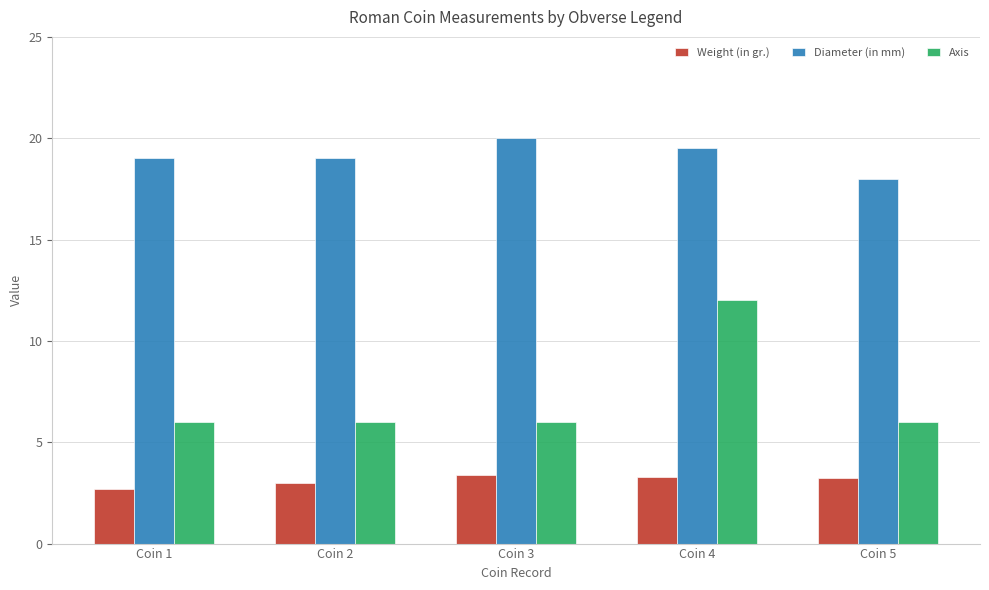

What is the value of the Axis bar at the 4th from the left?

12.0